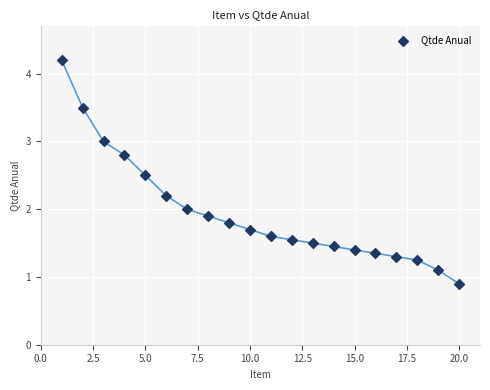

What is the range of X values (max minus min)?

19.0